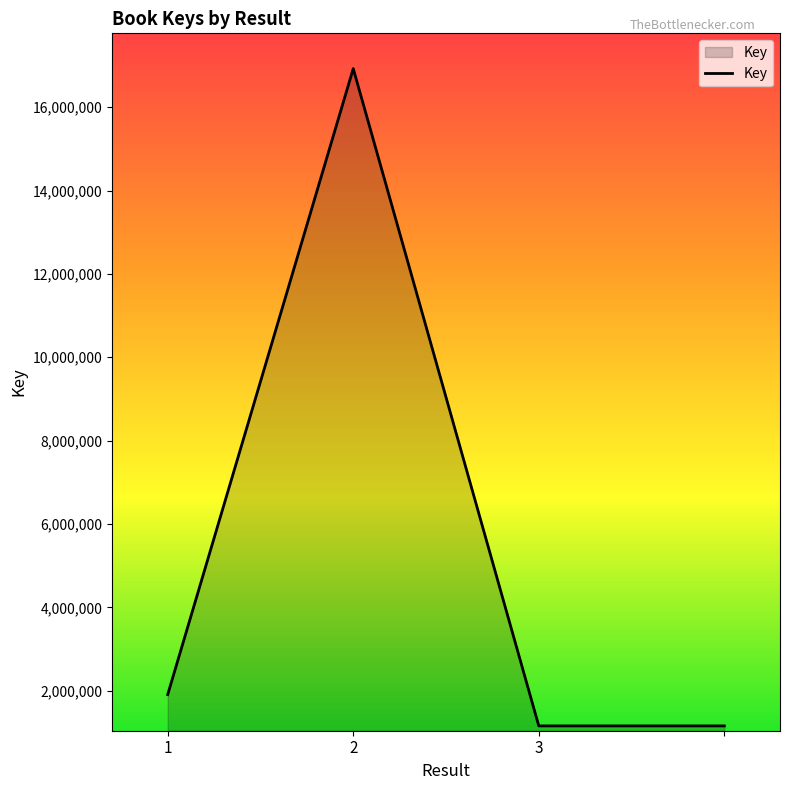

What is the difference between the second highest and second lowest values?

751034